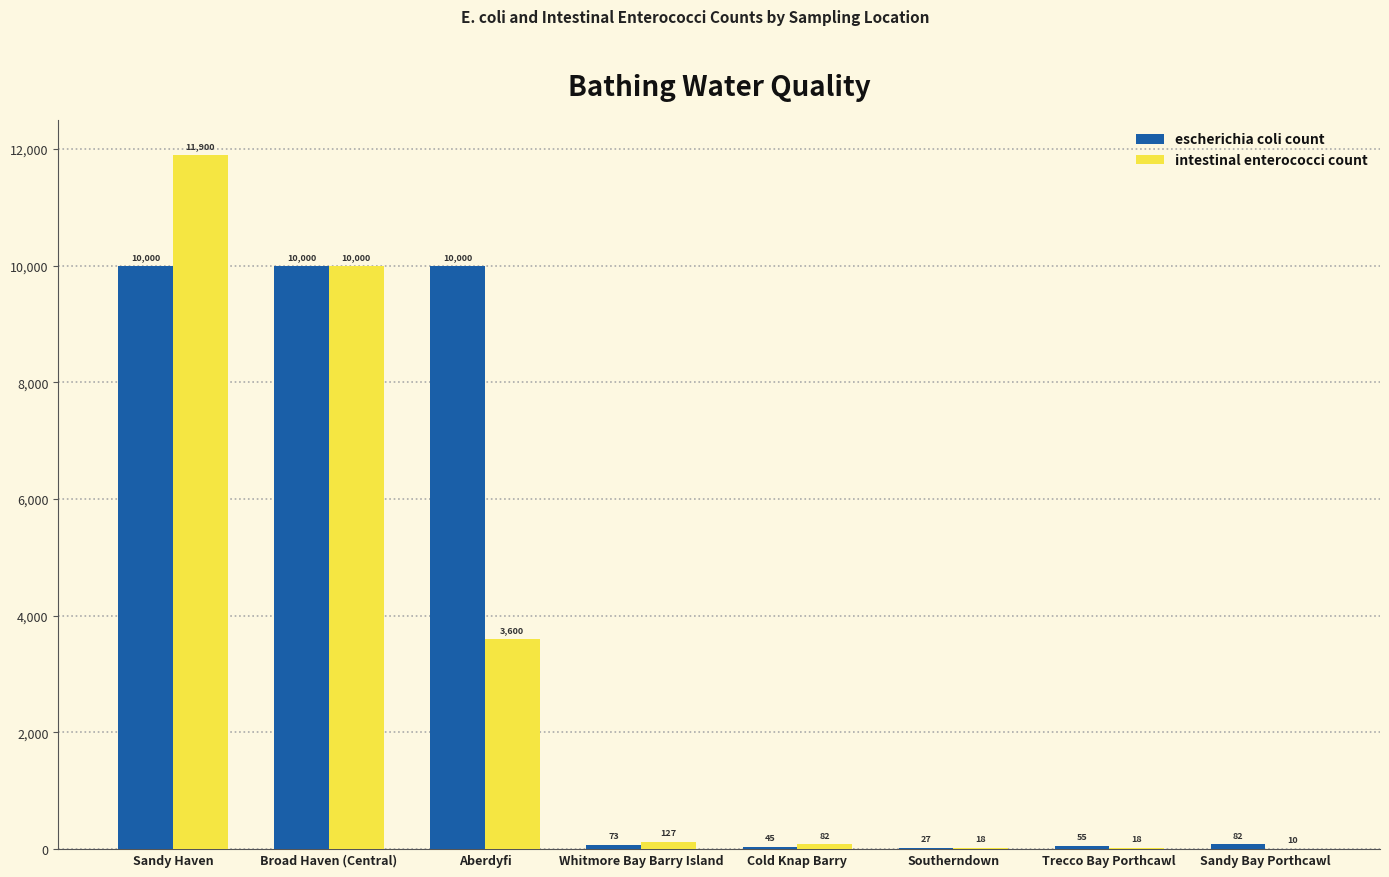

At which label does escherichia coli count first exceed 82?

Sandy Haven